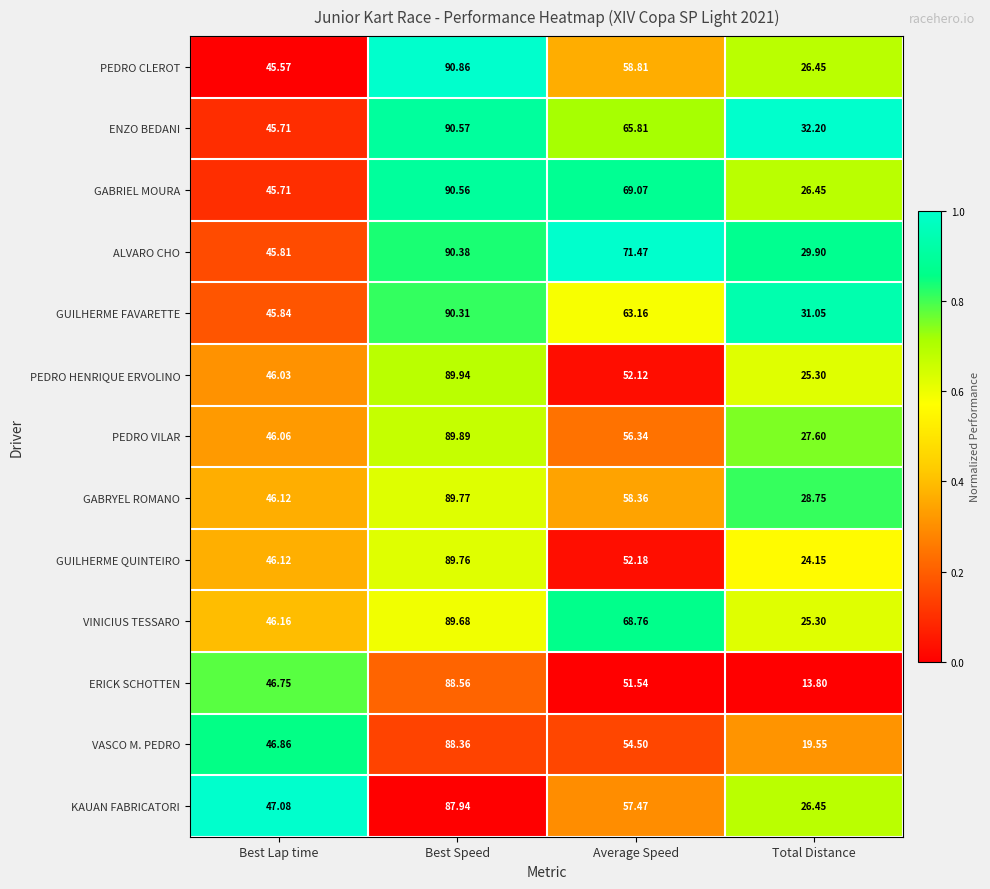

List the labels in order of PEDRO CLEROT value, largest first.

Best Speed, Average Speed, Best Lap time, Total Distance